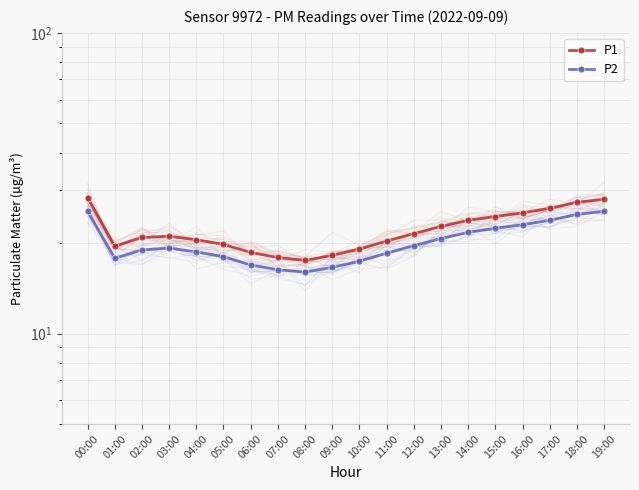

Which label corresponds to the largest value in the chart?

00:00